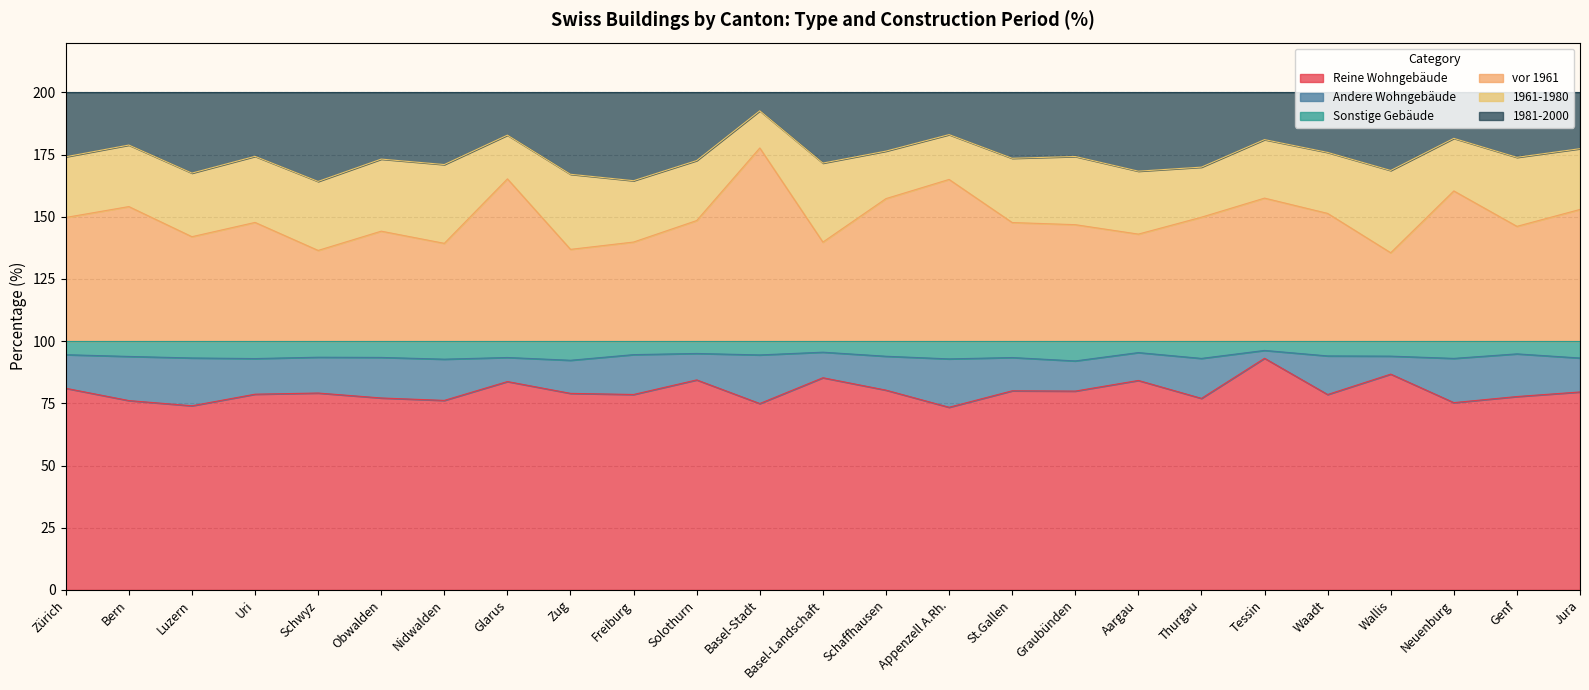

True or false: 1981-2000 has more than 0 interior local peaks.

True